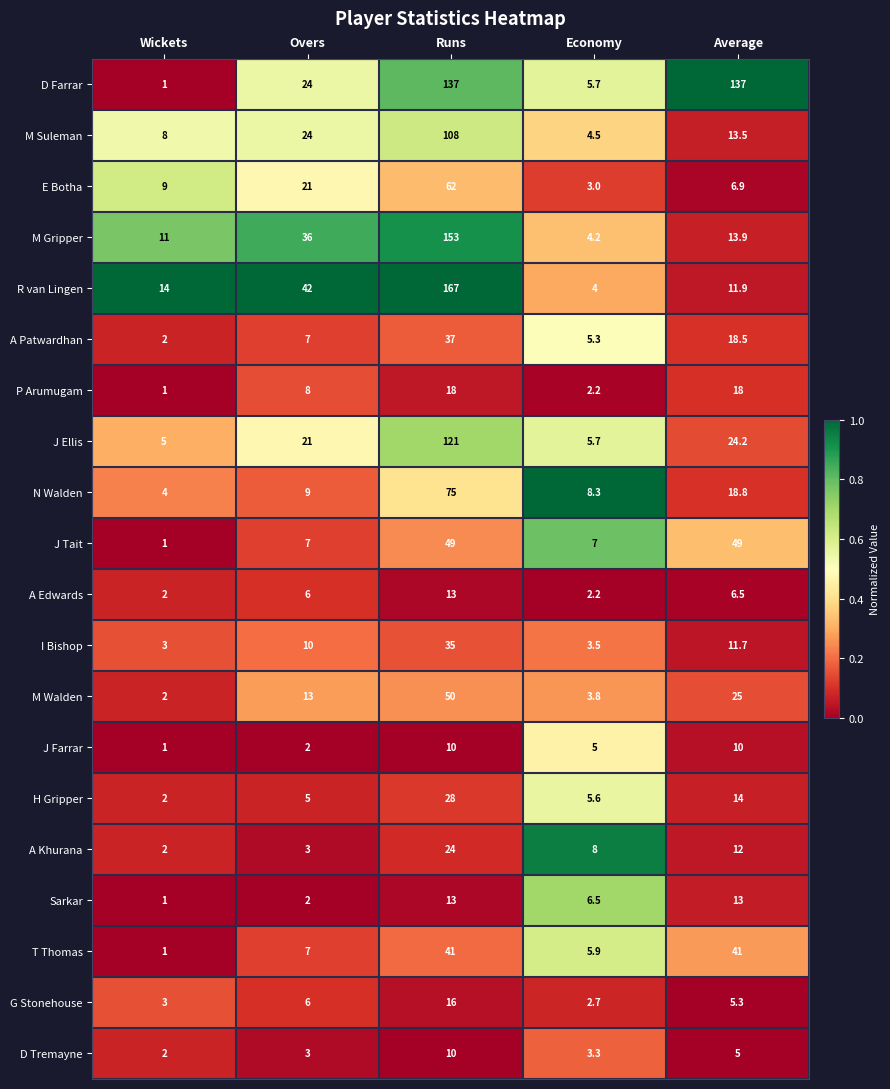

Count the number of categories in the chart.

5